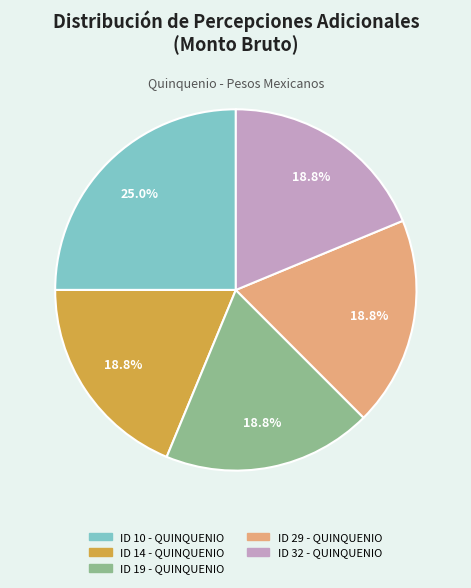

What is the ratio of the value at ID 14 - QUINQUENIO to the value at ID 29 - QUINQUENIO?

1.0